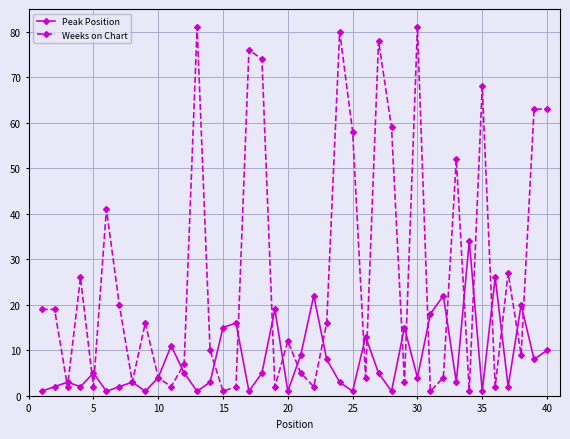

How many data points in Weeks on Chart are less than 16?

20